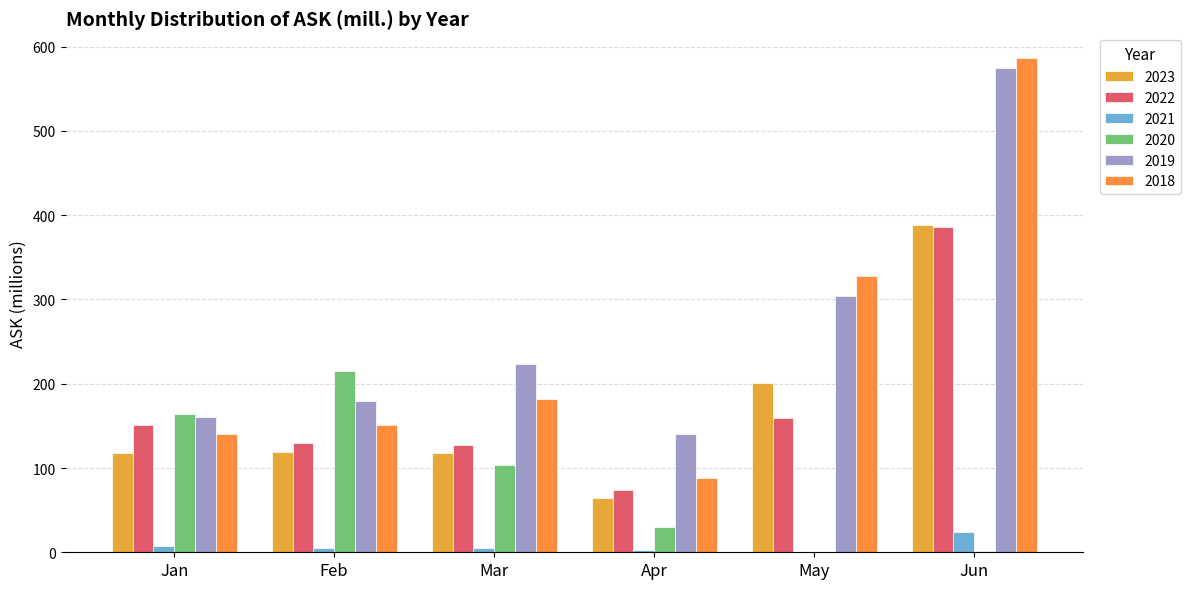

What is the value of the 2022 bar at the 6th from the left?

386.4